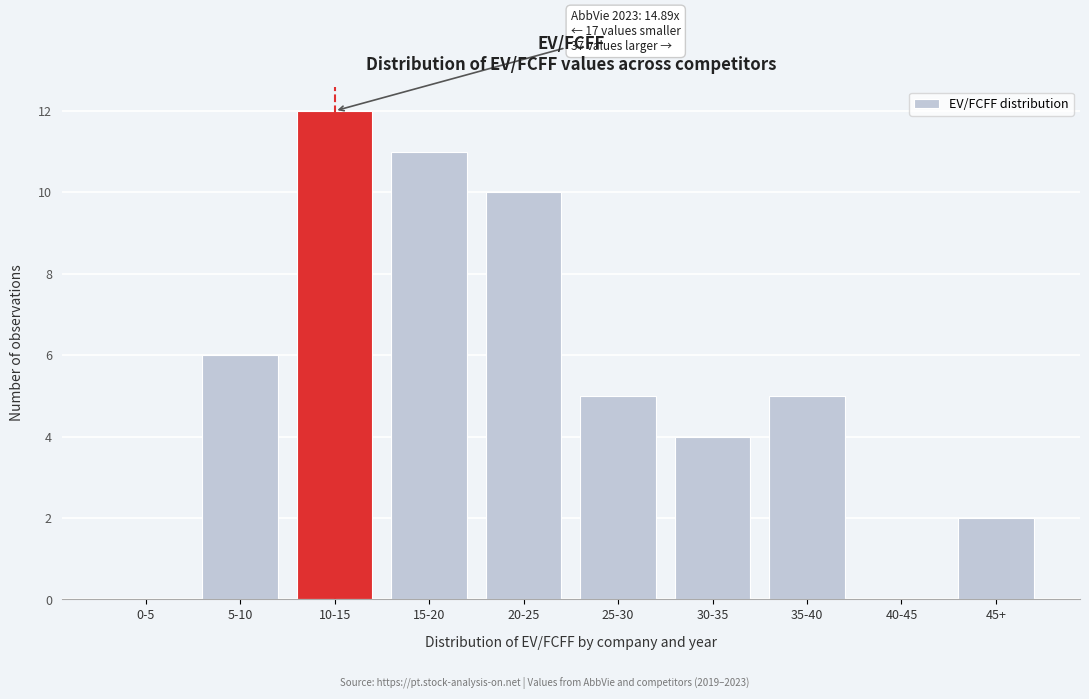

Reading left to right, extract all data points from this chart.

0-5=0	5-10=6	10-15=12	15-20=11	20-25=10	25-30=5	30-35=4	35-40=5	40-45=0	45+=2